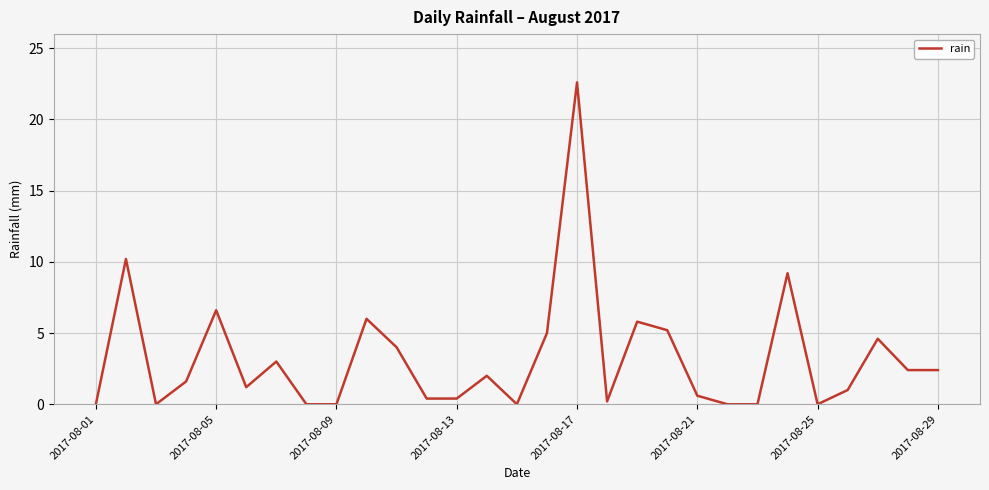

What is the change in value from 2017-08-09 to 2017-08-29?

+2.4